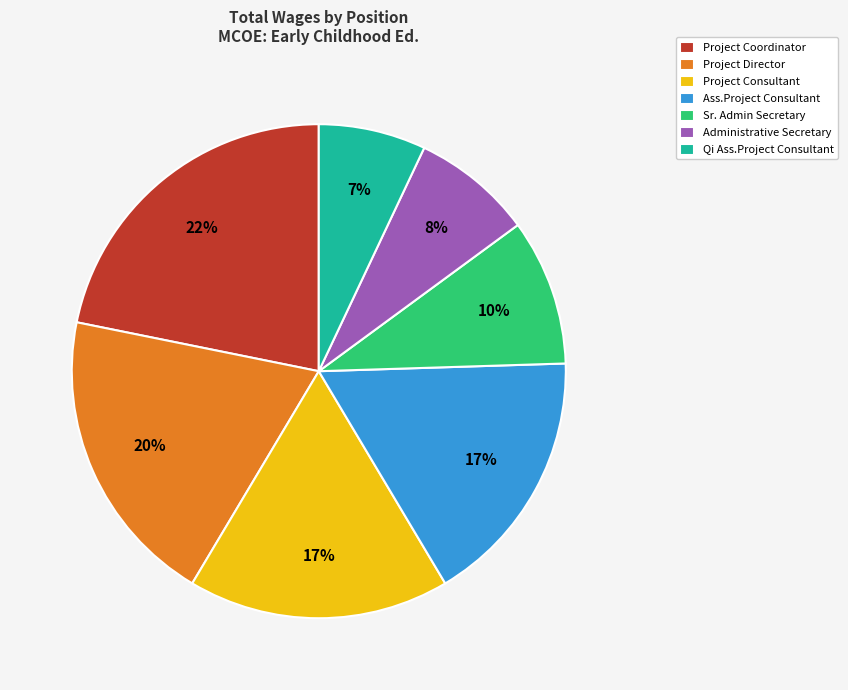

To the nearest percent, what percentage of the pie is Sr. Admin Secretary?

10%